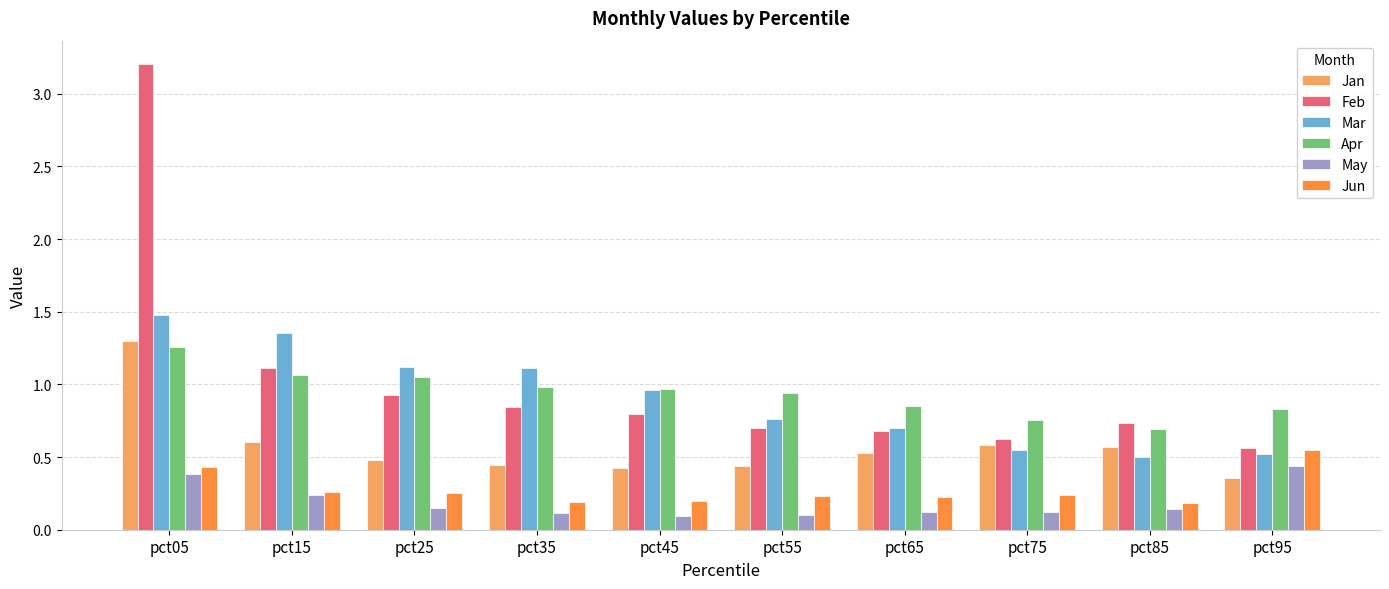

What is the sum of the Apr values at pct15 and pct25?

2.1